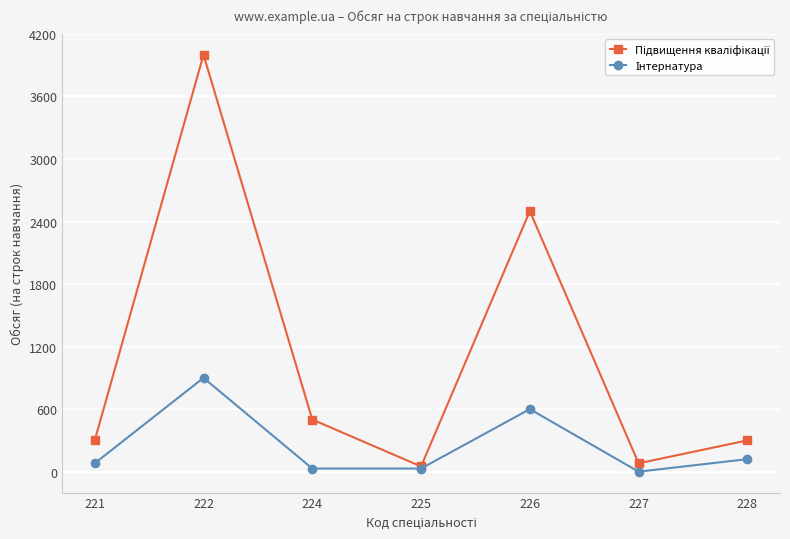

At which category is the sum across all series the highest?

222